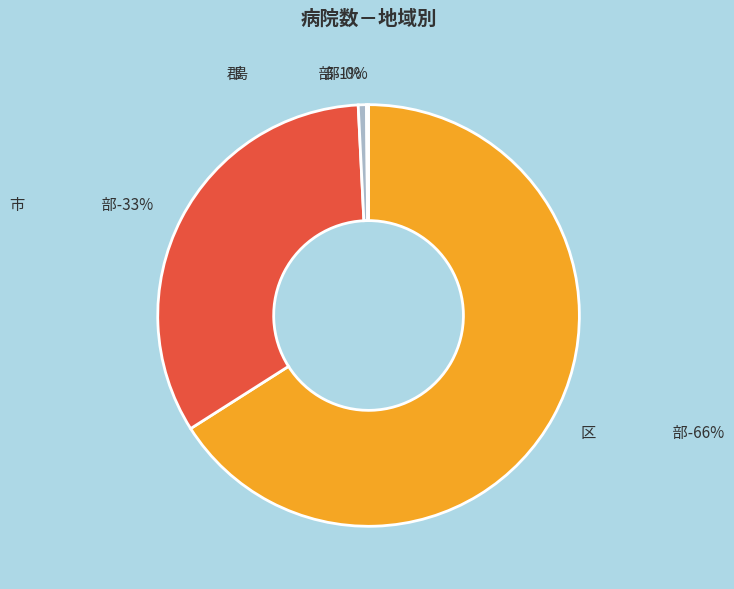

Is it true that 区　　　　　部 is 66% of the pie?

True